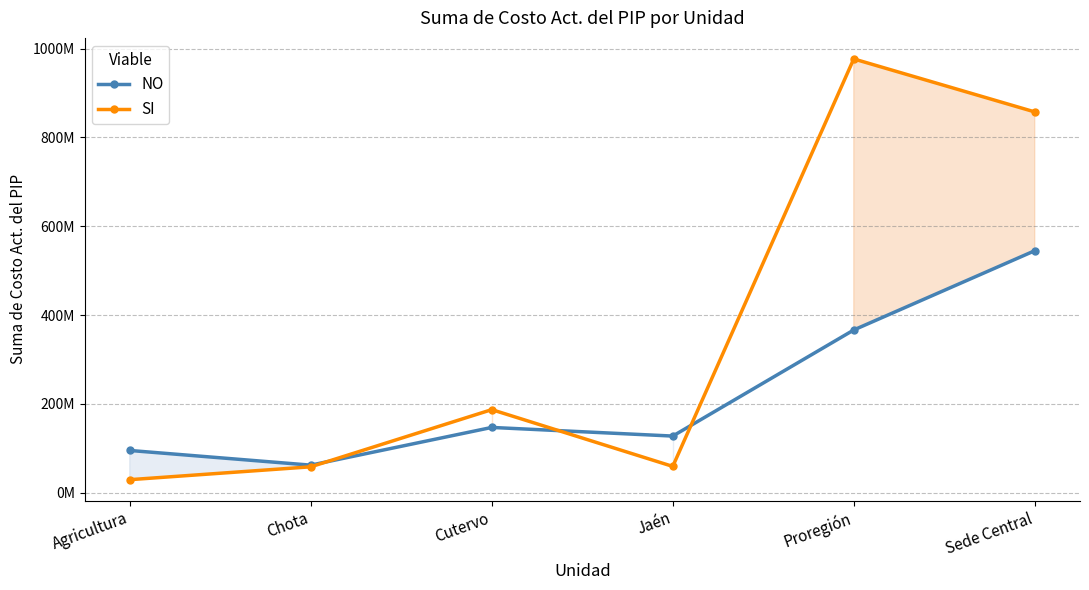

What is the label of the 2nd point from the left?

Chota